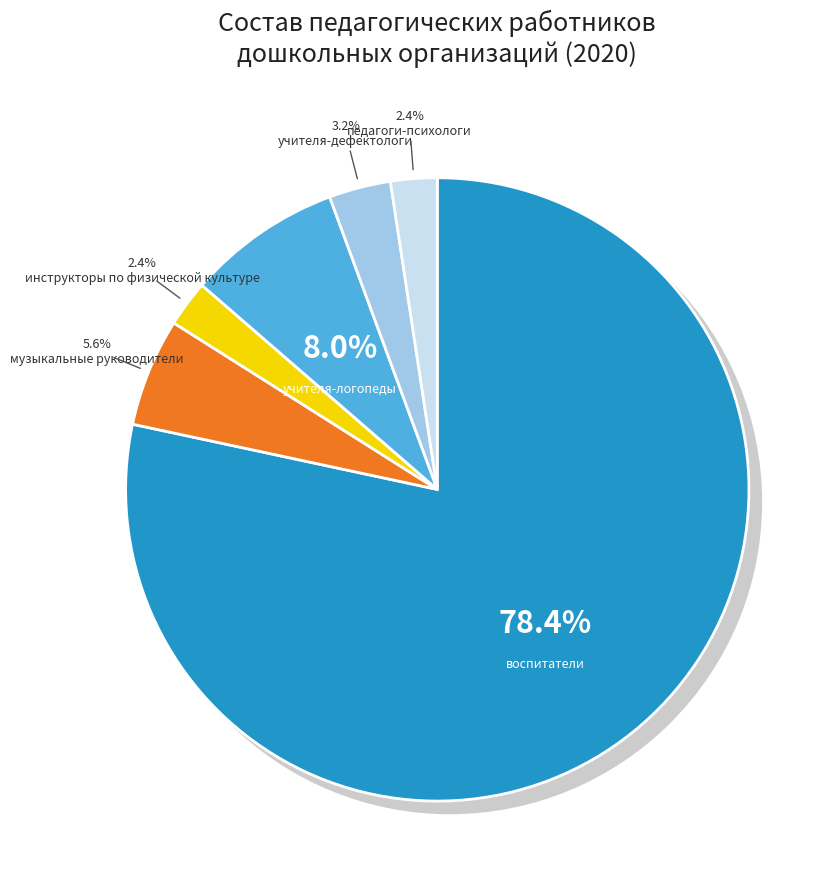

Is it true that учителя-логопеды is 8% of the pie?

True